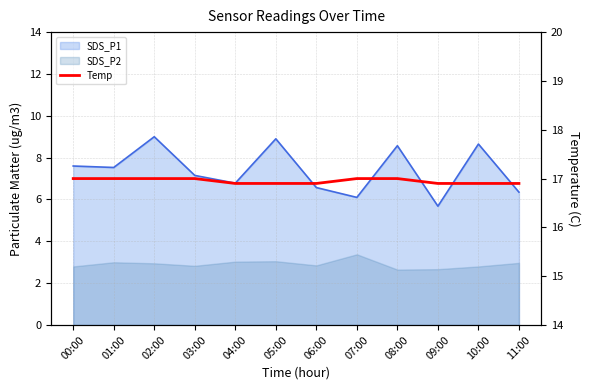

What position from the right is 05:00?

7